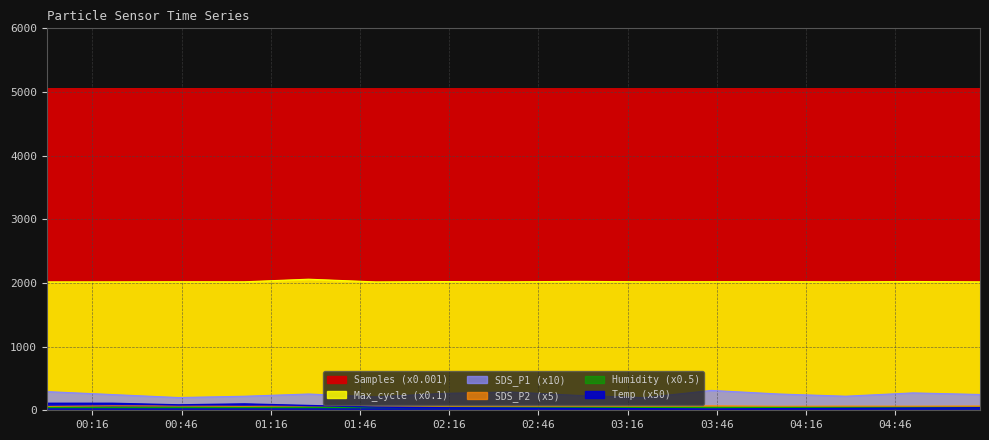

What is the difference between the maximum and minimum values in the Samples series?

1.4